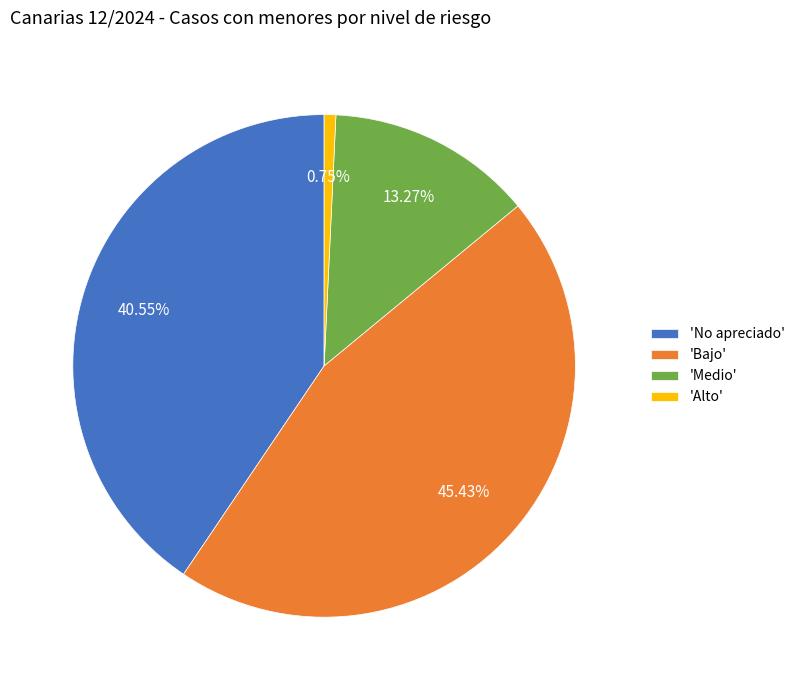

To the nearest percent, what is the average slice percentage?

25%